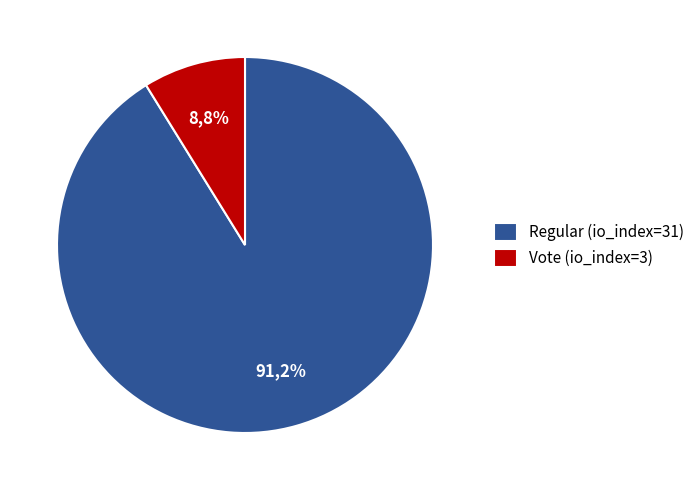

To the nearest percent, what is the difference between the largest and smallest slice percentages?

82%